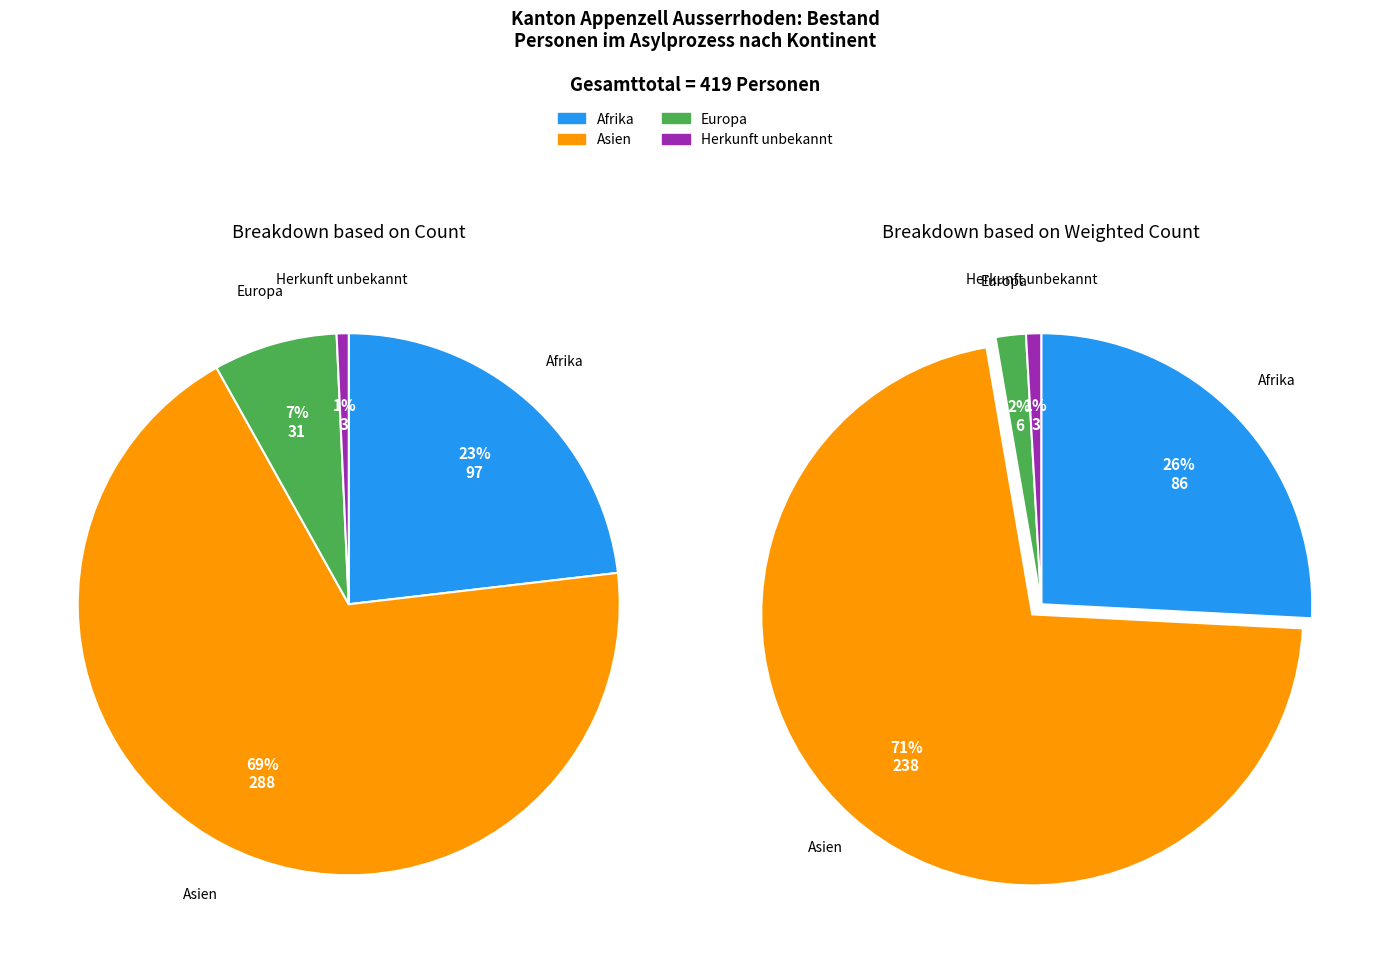

Combined, do Afrika and Herkunft unbekannt account for over 50%?

No